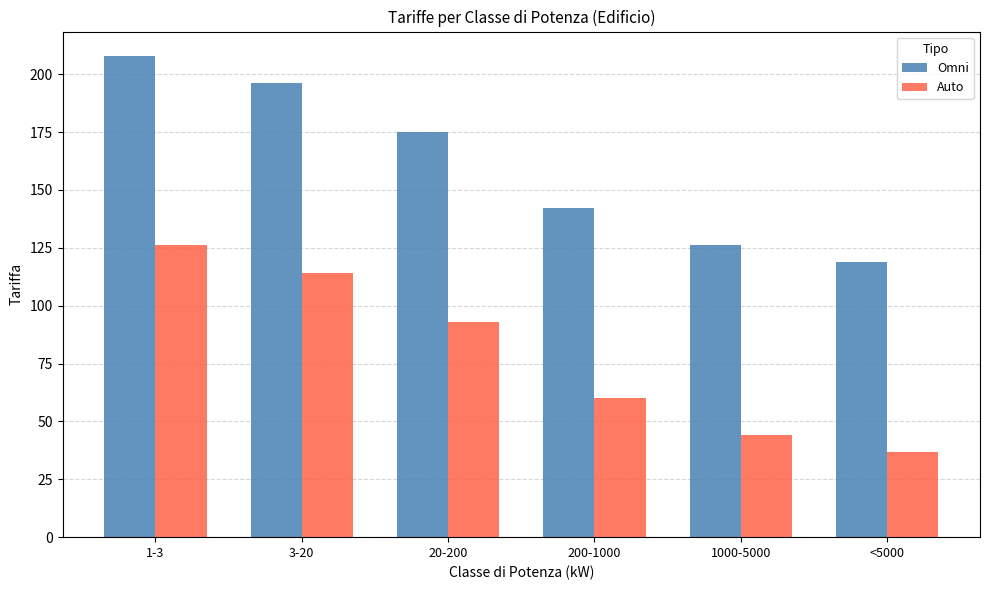

Rank the series by their maximum value, from highest to lowest.

Omni, Auto